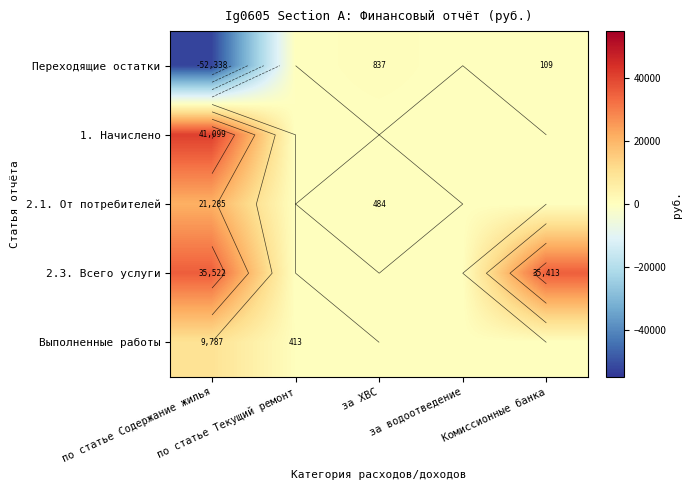

What is the maximum value for 1. Начислено?

41099.4